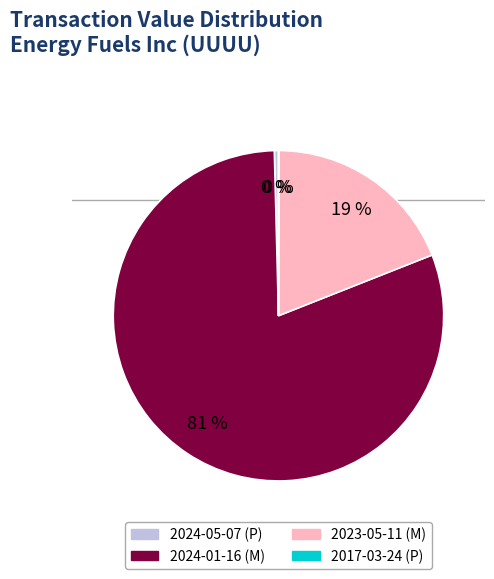

To the nearest percent, what is the average slice percentage?

25%